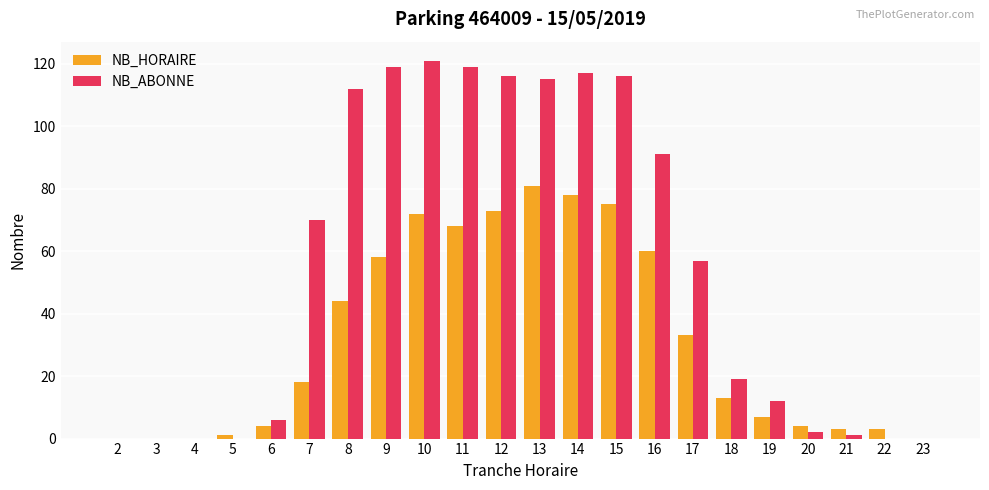

What is the total value across all series at 16?

151